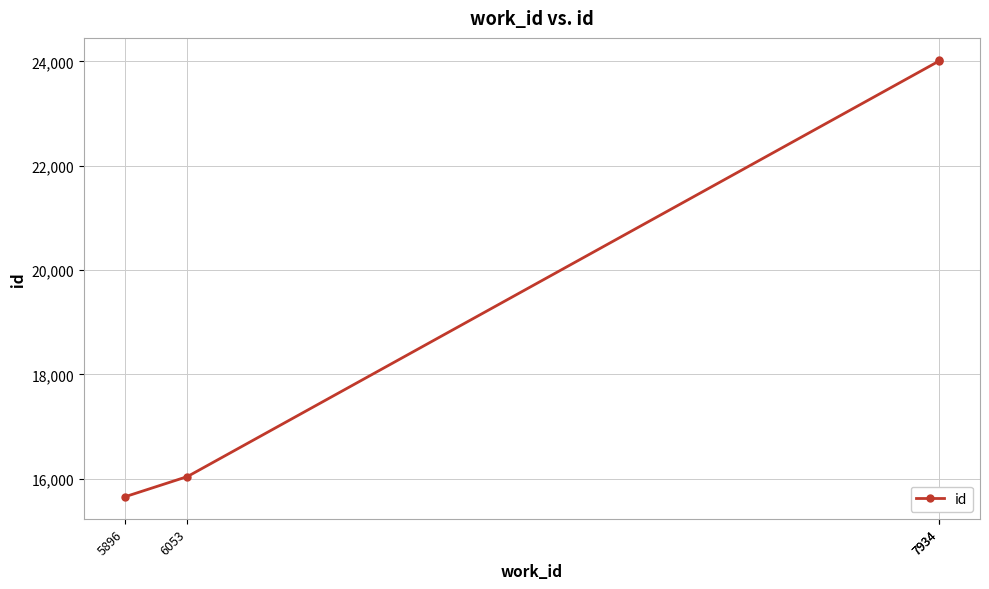

Where does the data first go above 24011?

7934